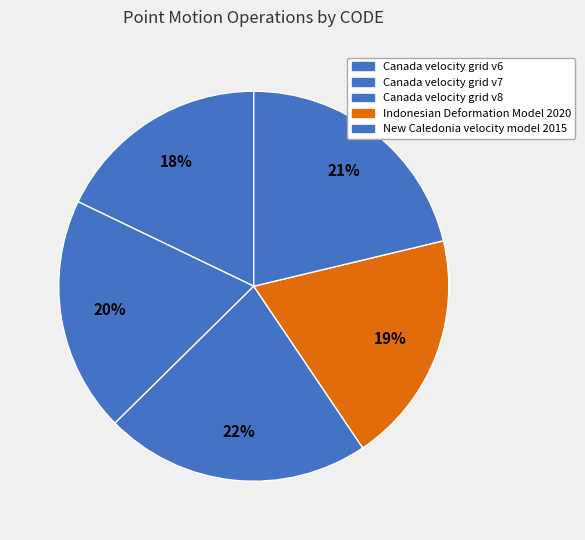

Does any single category account for the majority?

No